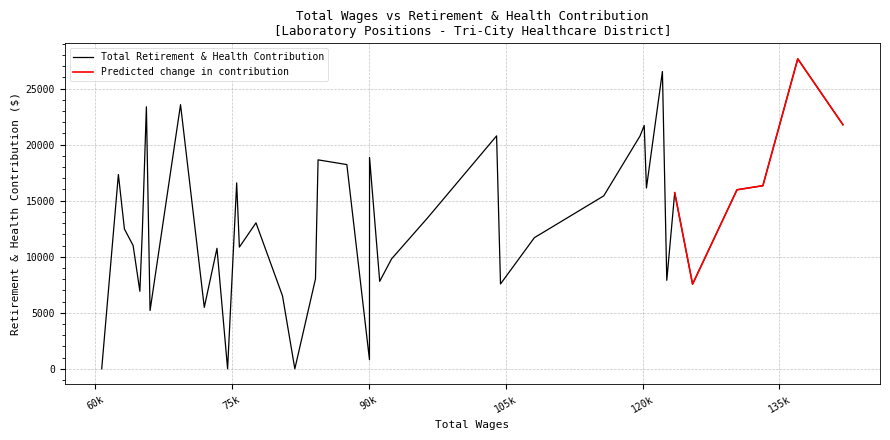

What is the highest value of the Total Retirement & Health Contribution series?

27659